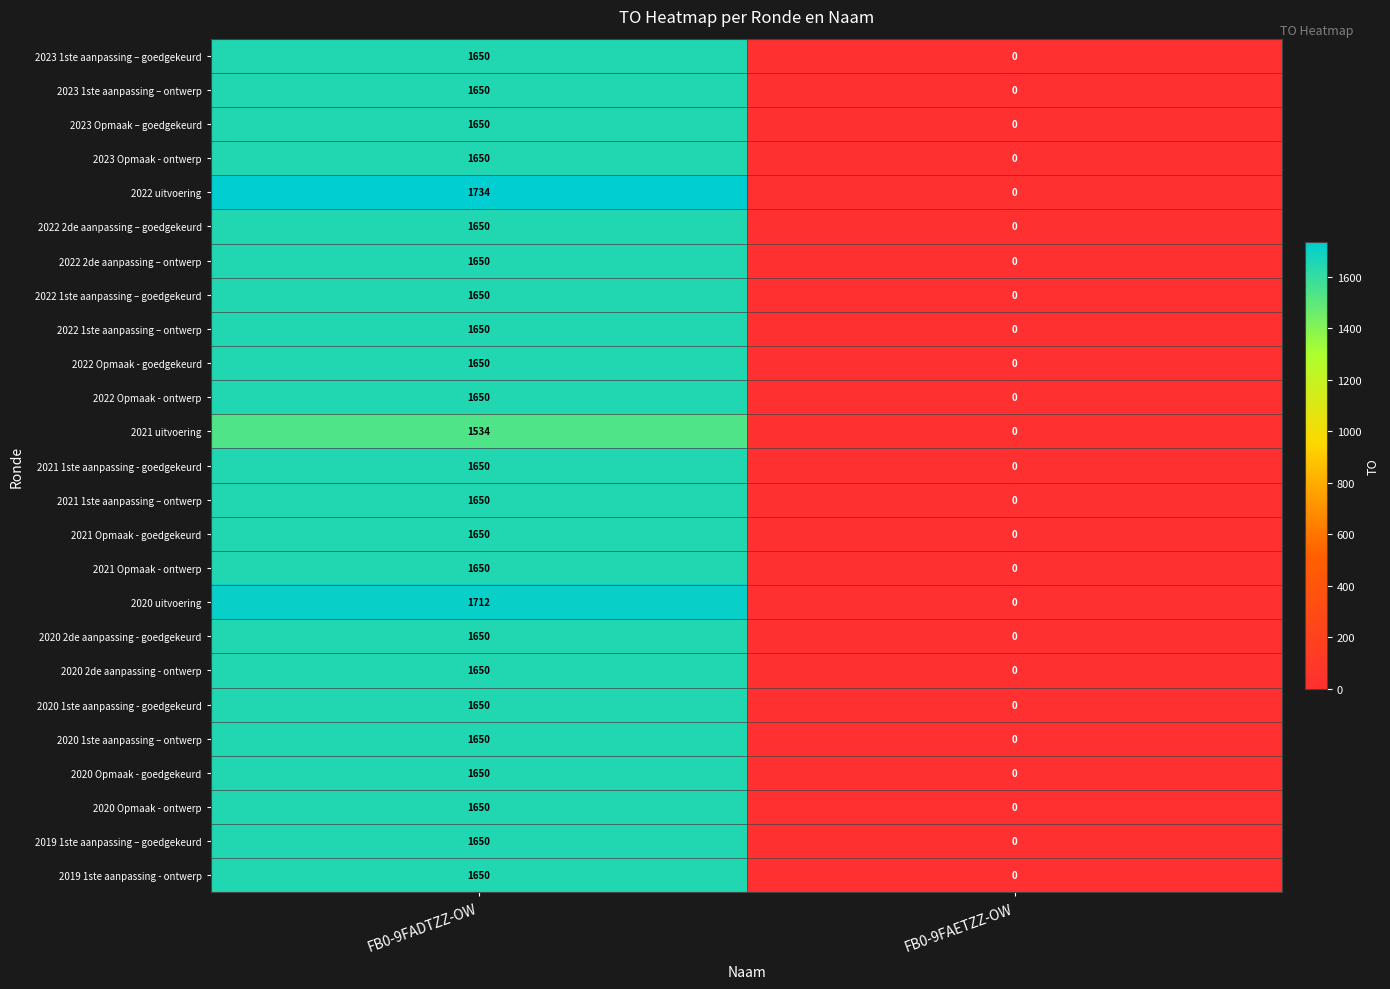

The value of 2021 1ste aanpassing – ontwerp at FB0-9FAETZZ-OW is 0. True or false?

True